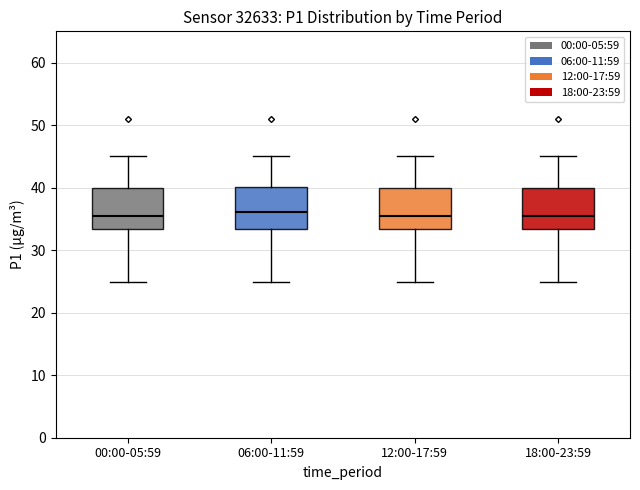

Reading left to right, read every box against the y-axis: the position of its median line, the range the box covers, and the ends of its whiskers. The values are not printed on the chart, so give them approximately, as read against the axis.

00:00-05:59: median 36, box 33 to 40, whiskers 25 to 45
06:00-11:59: median 36, box 33 to 40, whiskers 25 to 45
12:00-17:59: median 36, box 33 to 40, whiskers 25 to 45
18:00-23:59: median 36, box 33 to 40, whiskers 25 to 45